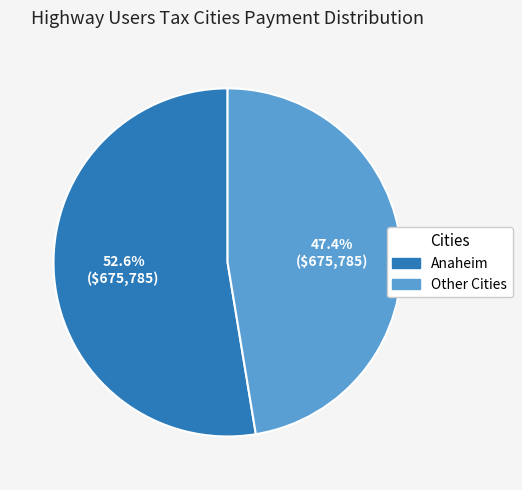

Is there any slice that represents more than half of the pie?

Yes